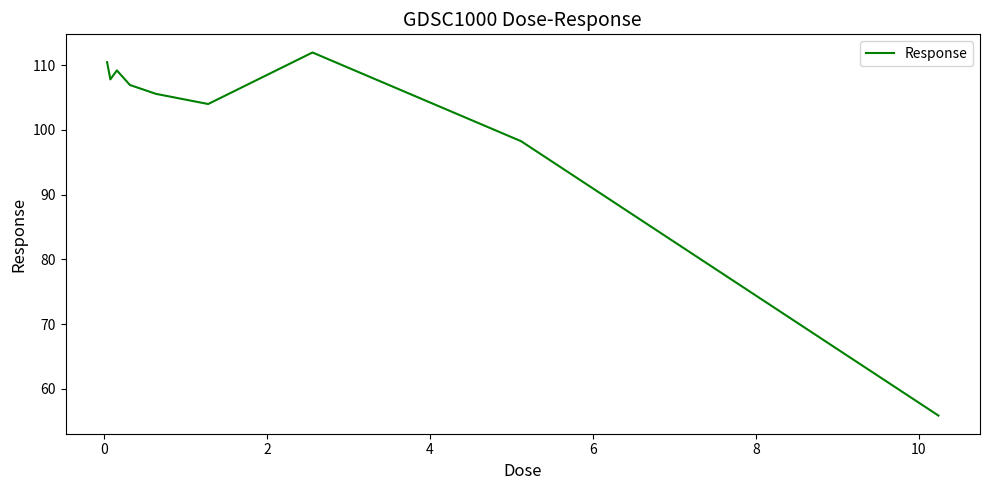

What is the minimum value shown in the chart?

55.9